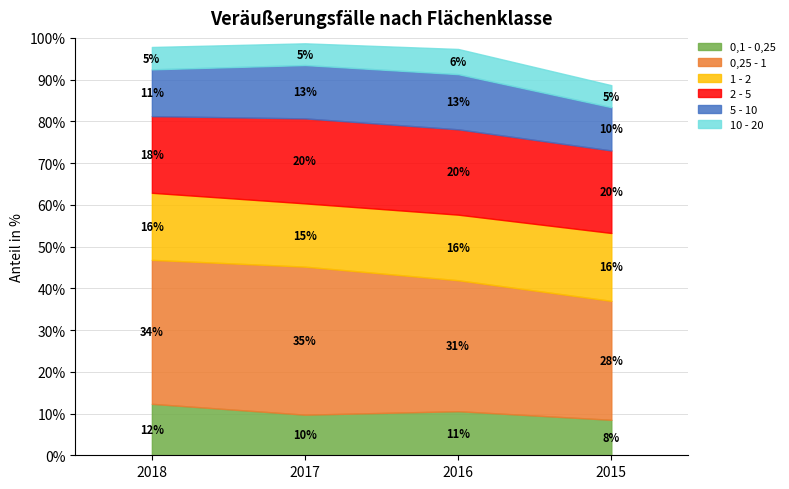

What is the highest value of the 0,1 - 0,25 series?

12.3